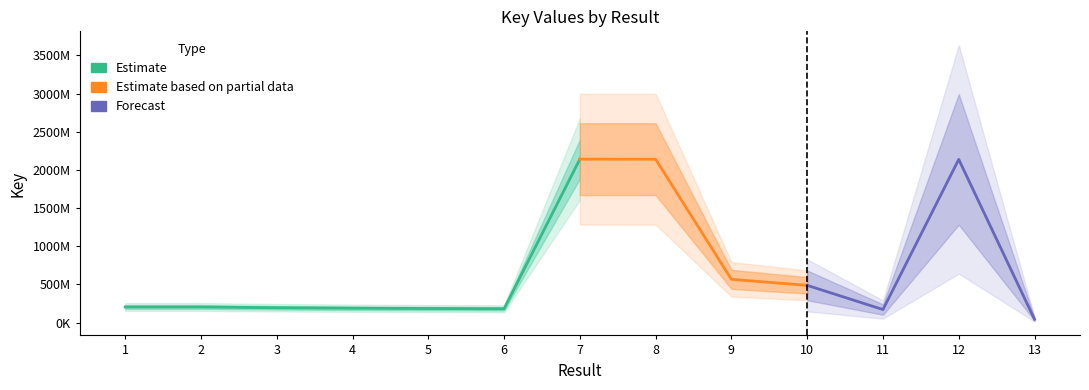

What is the maximum value shown in the chart?

2140716664